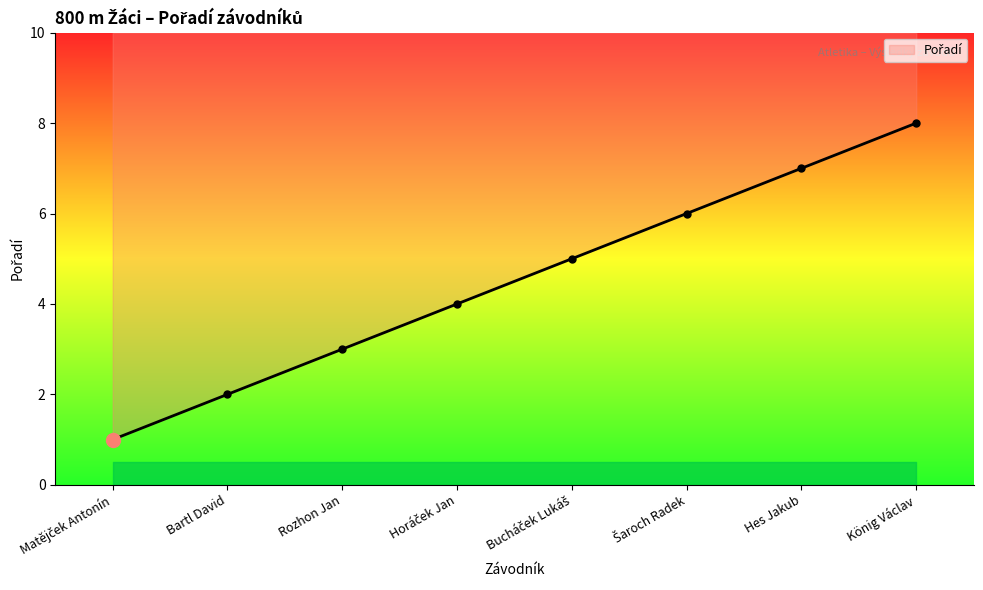

What is the difference between the maximum and minimum values?

7